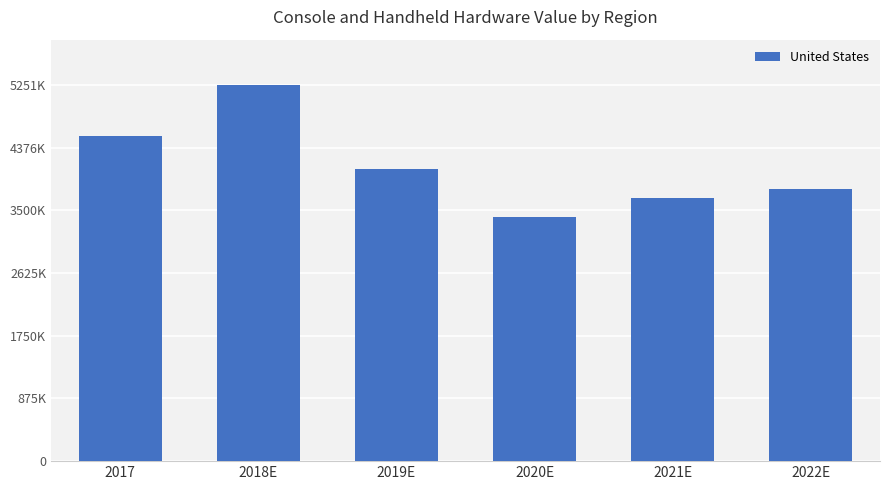

List the labels in order of value, largest first.

2018E, 2017, 2019E, 2022E, 2021E, 2020E